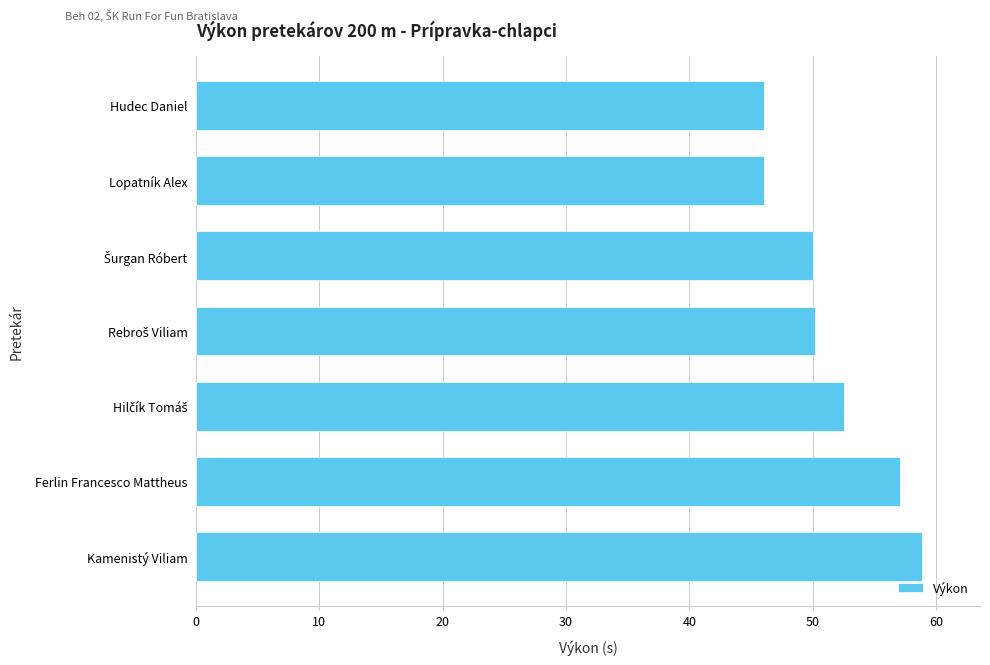

Approximately how many times larger is the value at Ferlin Francesco Mattheus compared to Hudec Daniel?

1.2